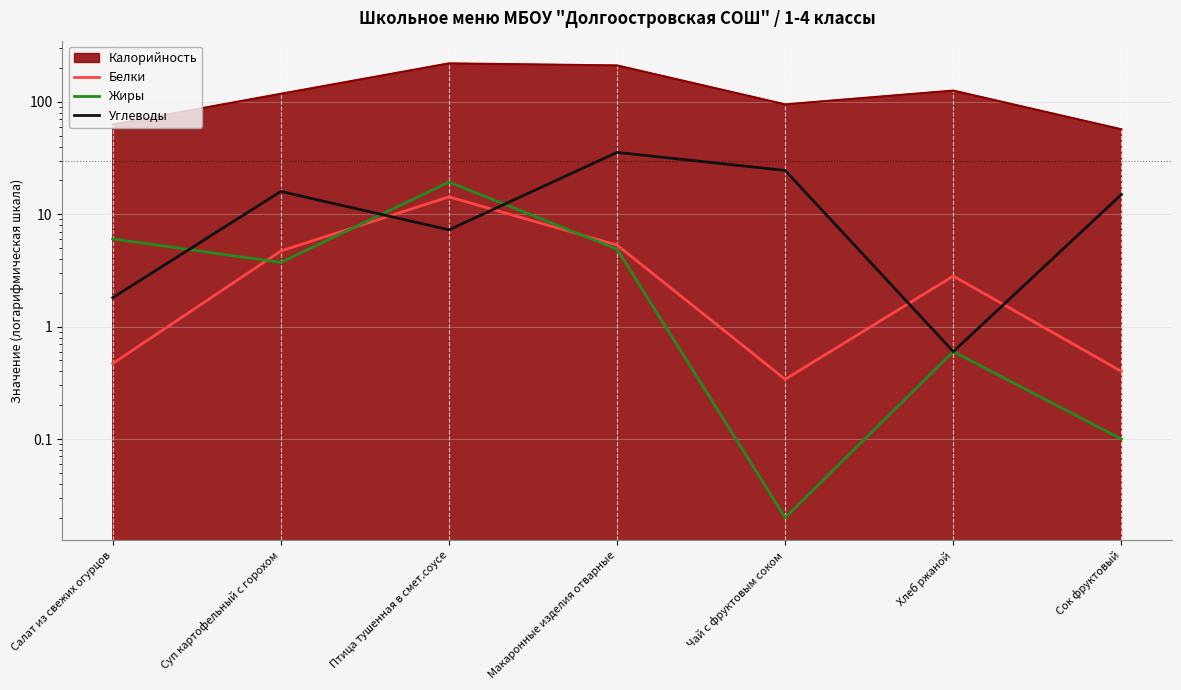

How many lines are shown in the chart?

3